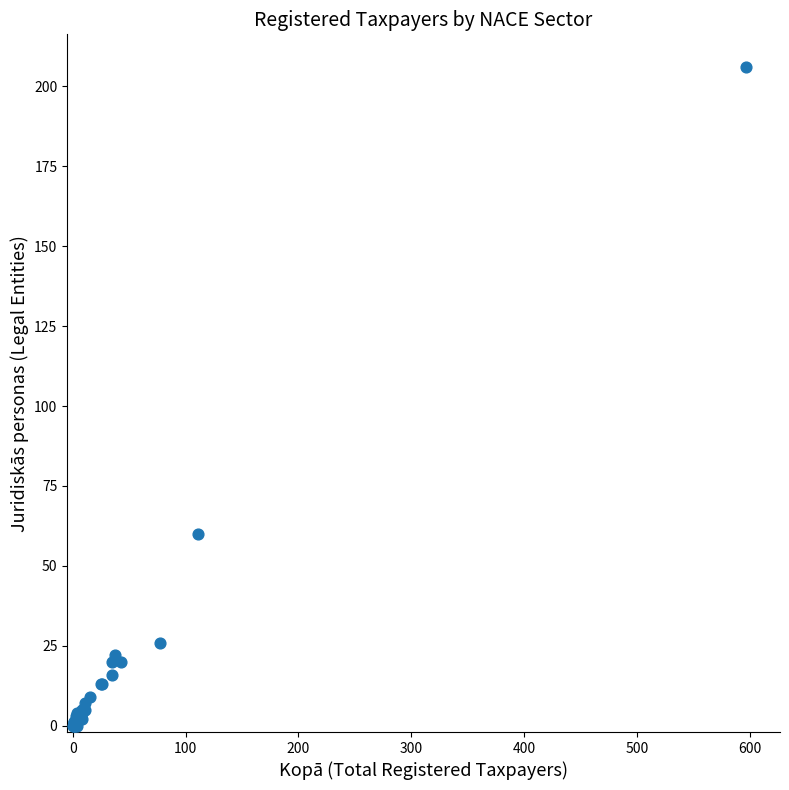

What Y value in the scatter plot is closest to 103?

60